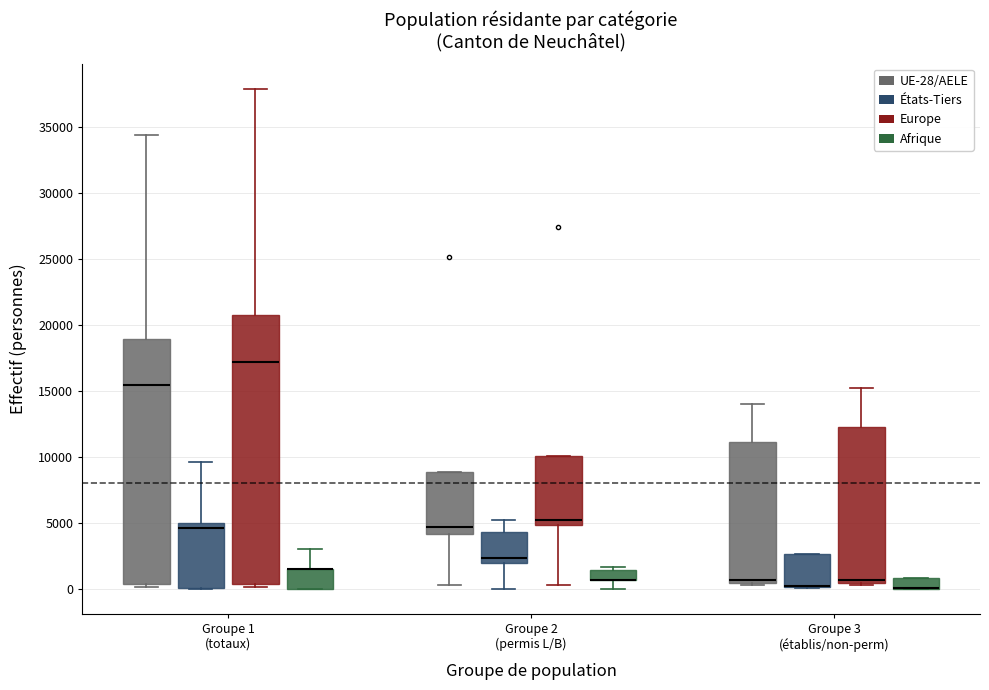

Where is the upper edge of the box for Groupe 3 (établis/non-perm) (Afrique) on the y-axis? The values are not printed on the chart, so give them approximately, as read against the axis.

1000